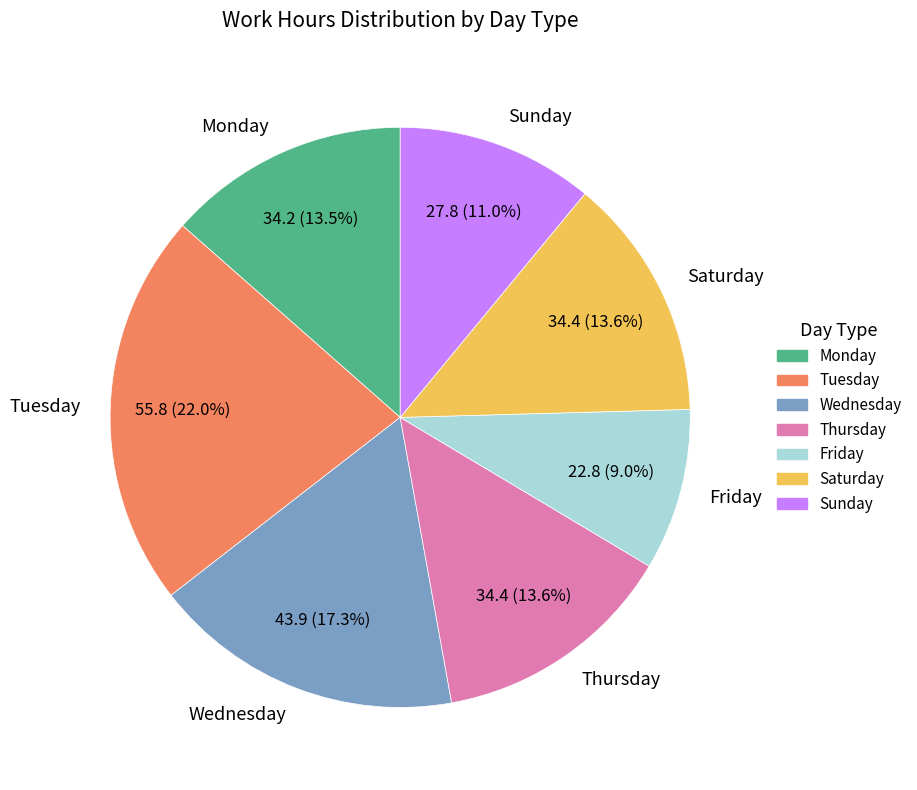

Which slice is the largest?

Tuesday